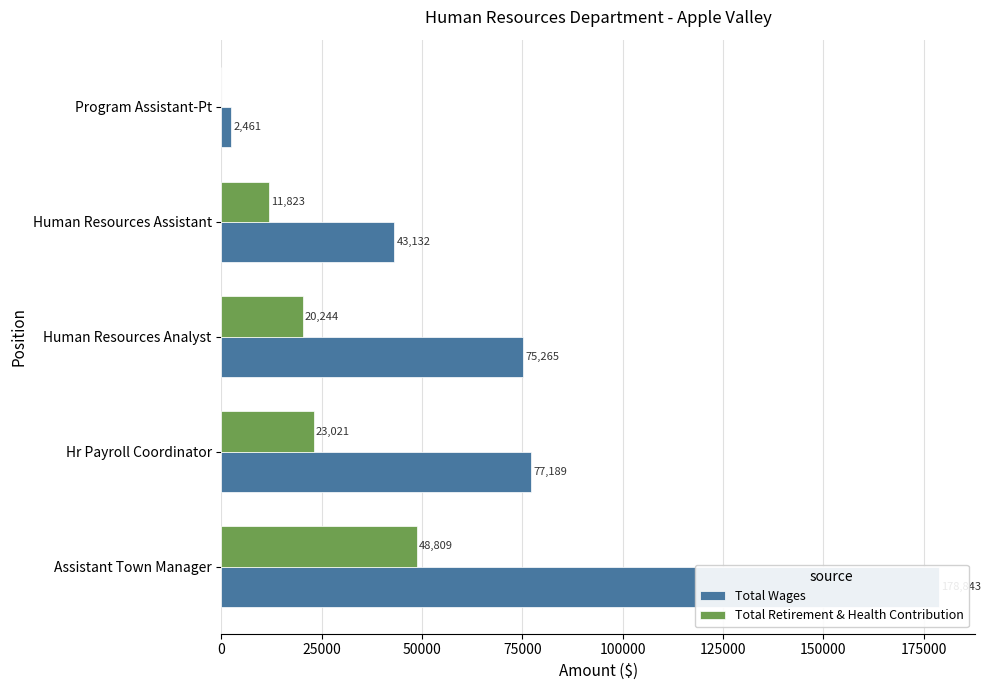

Is the value of Total Retirement & Health Contribution at Program Assistant-Pt greater than the value of Total Wages at Assistant Town Manager?

No